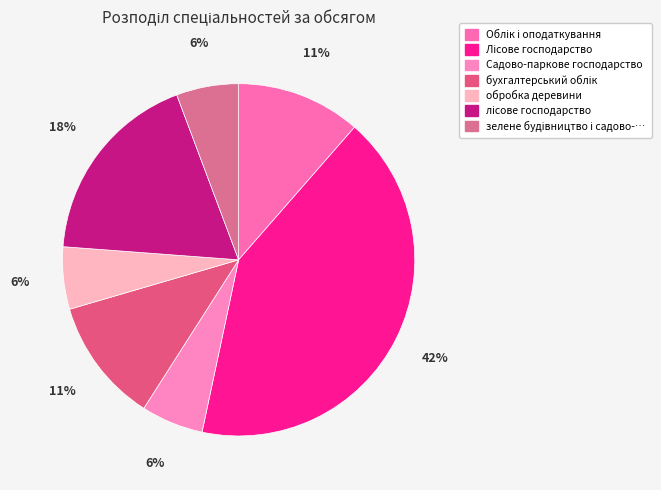

To the nearest percent, what is the difference between the largest and smallest slice percentages?

36%